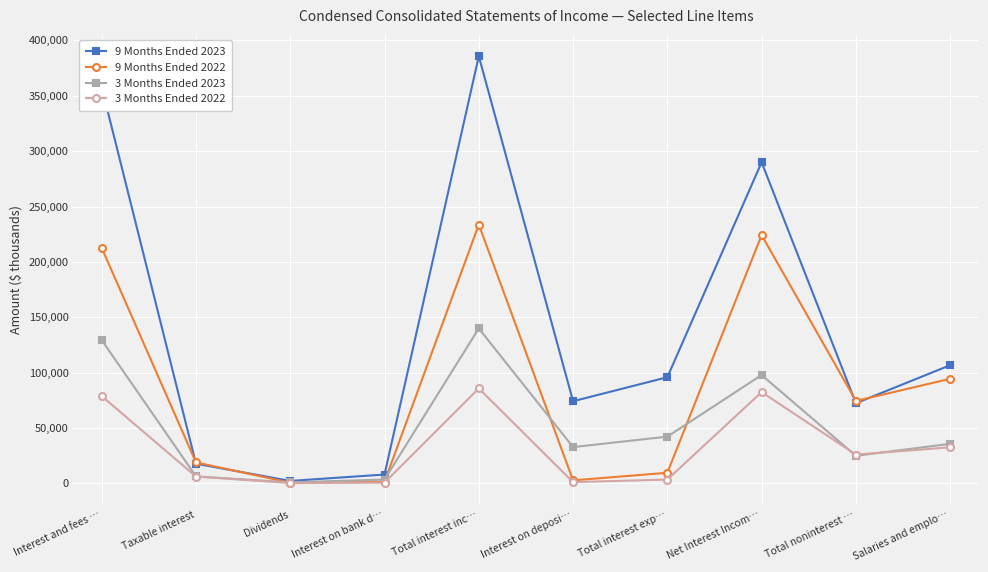

Count the number of data series in this chart.

4